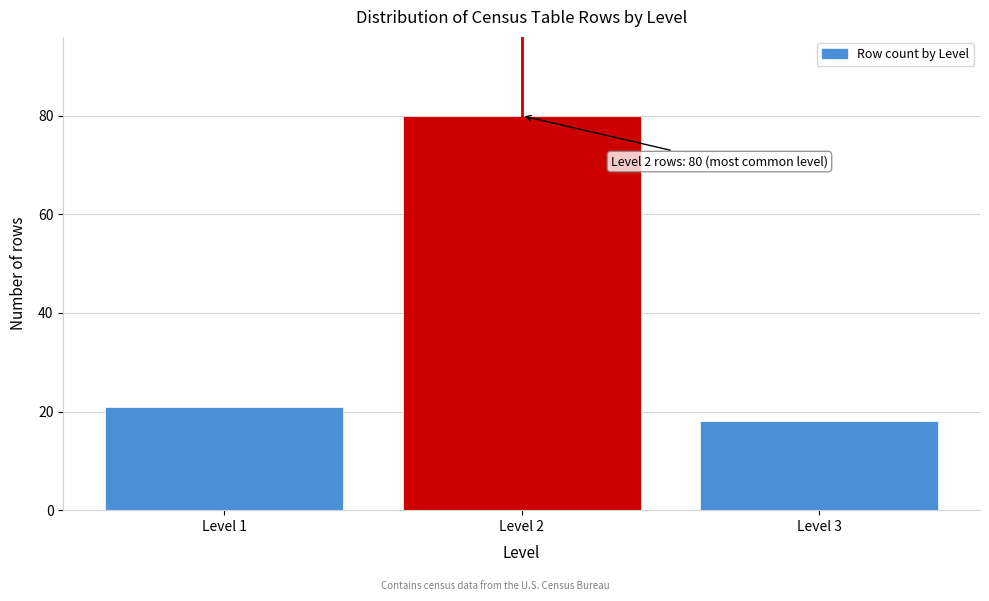

Reading left to right, extract all data points from this chart.

21	80	18